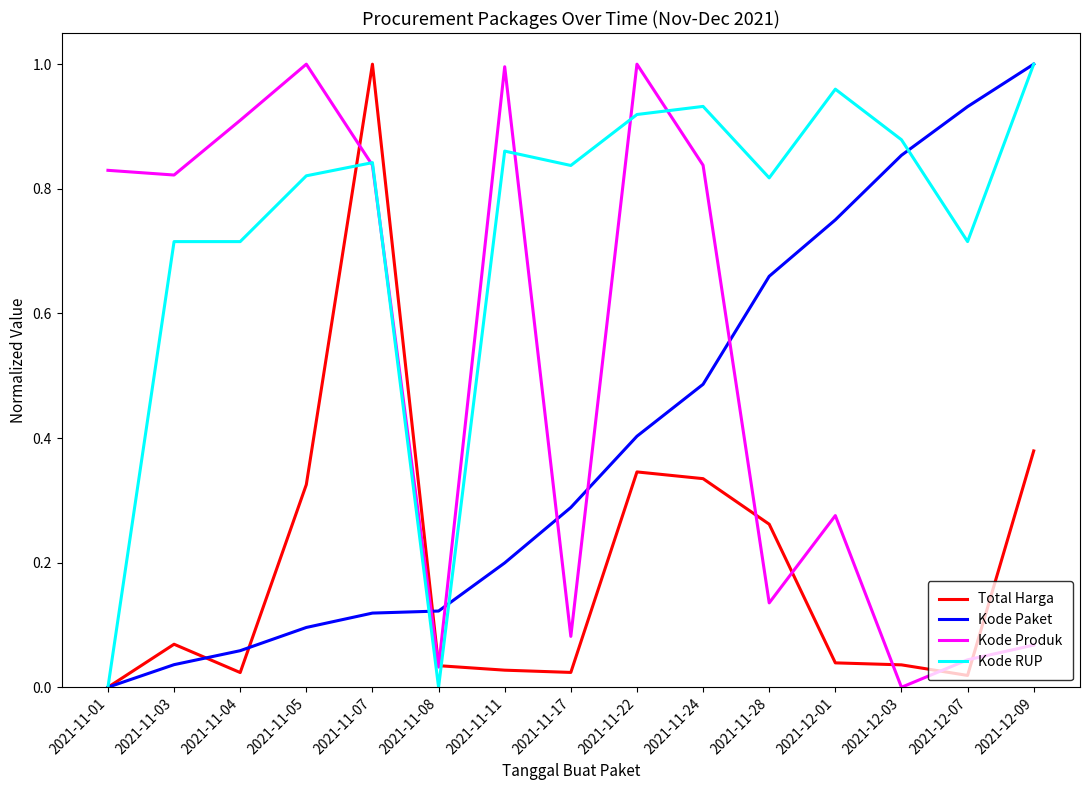

True or false: Total Harga and Kode Paket cross at least once.

True